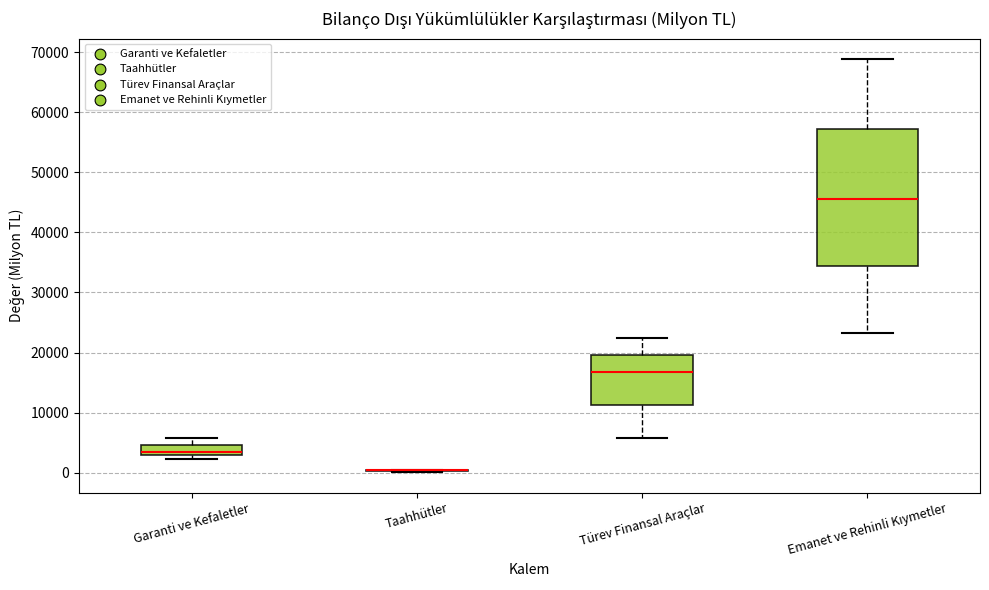

Reading left to right, read every box against the y-axis: the position of its median line, the range the box covers, and the ends of its whiskers. The values are not printed on the chart, so give them approximately, as read against the axis.

Garanti ve Kefaletler: median 3000 (just above the box's lower edge), box 3000 to 5000, whiskers 2000 to 6000
Taahhütler: box collapsed to a line at 0, whiskers 0 to 1000
Türev Finansal Araçlar: median 17000, box 11000 to 20000, whiskers 6000 to 22000
Emanet ve Rehinli Kıymetler: median 46000, box 34000 to 57000, whiskers 23000 to 69000